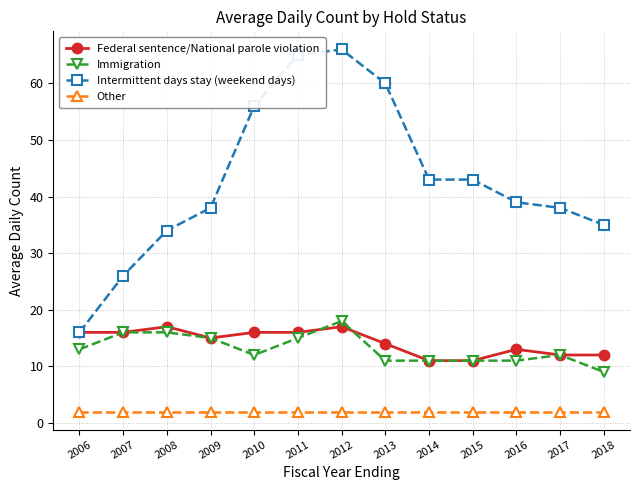

Reading right to left, list all the values displayed in this chart.

Federal sentence/National parole violation: 12	12	13	11	11	14	17	16	16	15	17	16	16
Immigration: 9	12	11	11	11	11	18	15	12	15	16	16	13
Intermittent days stay (weekend days): 35	38	39	43	43	60	66	65	56	38	34	26	16
Other: 2	2	2	2	2	2	2	2	2	2	2	2	2